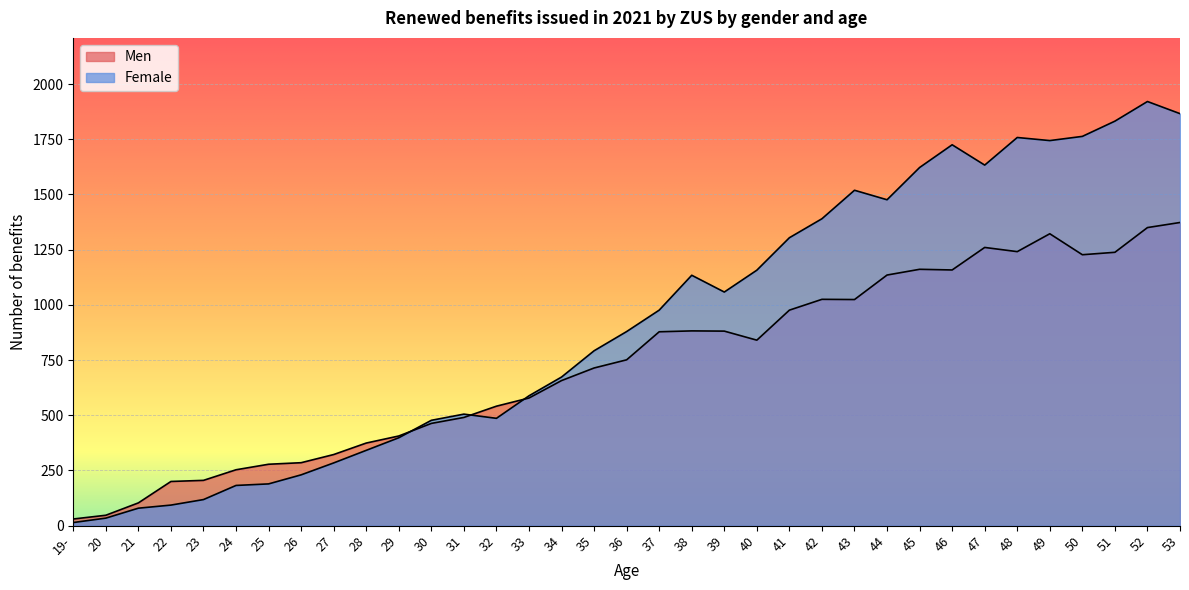

Which label corresponds to the largest value in the chart?

52